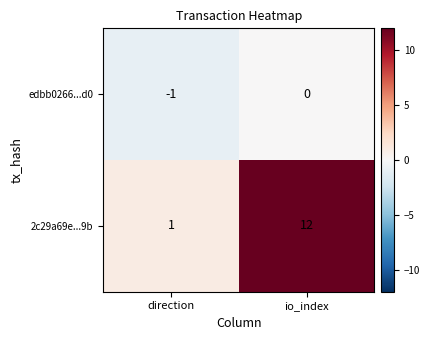

At io_index, list the series in order from smallest to largest.

edbb0266...d0, 2c29a69e...9b